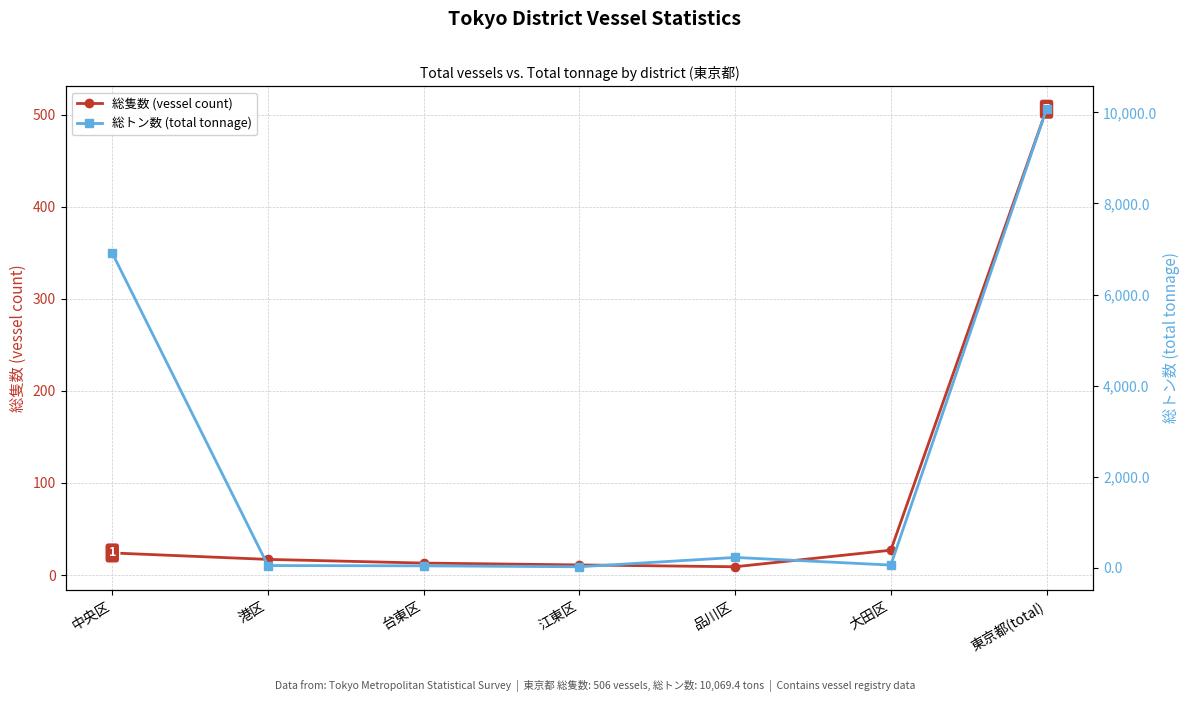

Which series has the largest total across all categories?

総トン数 (total tonnage)